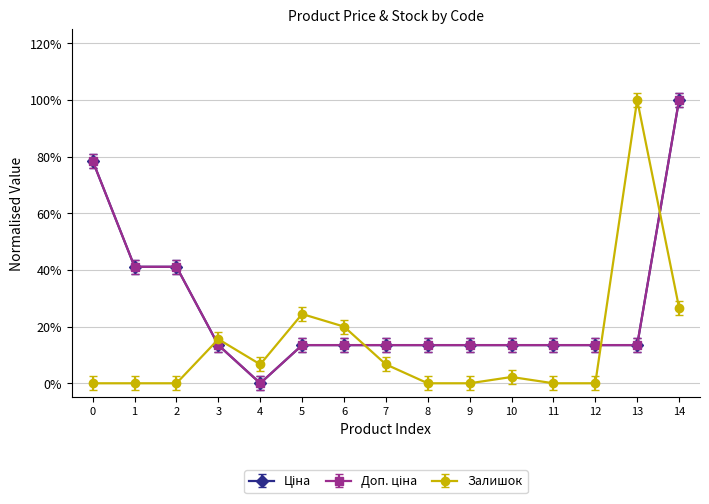

How many times do Доп. ціна and Залишок cross each other?

4